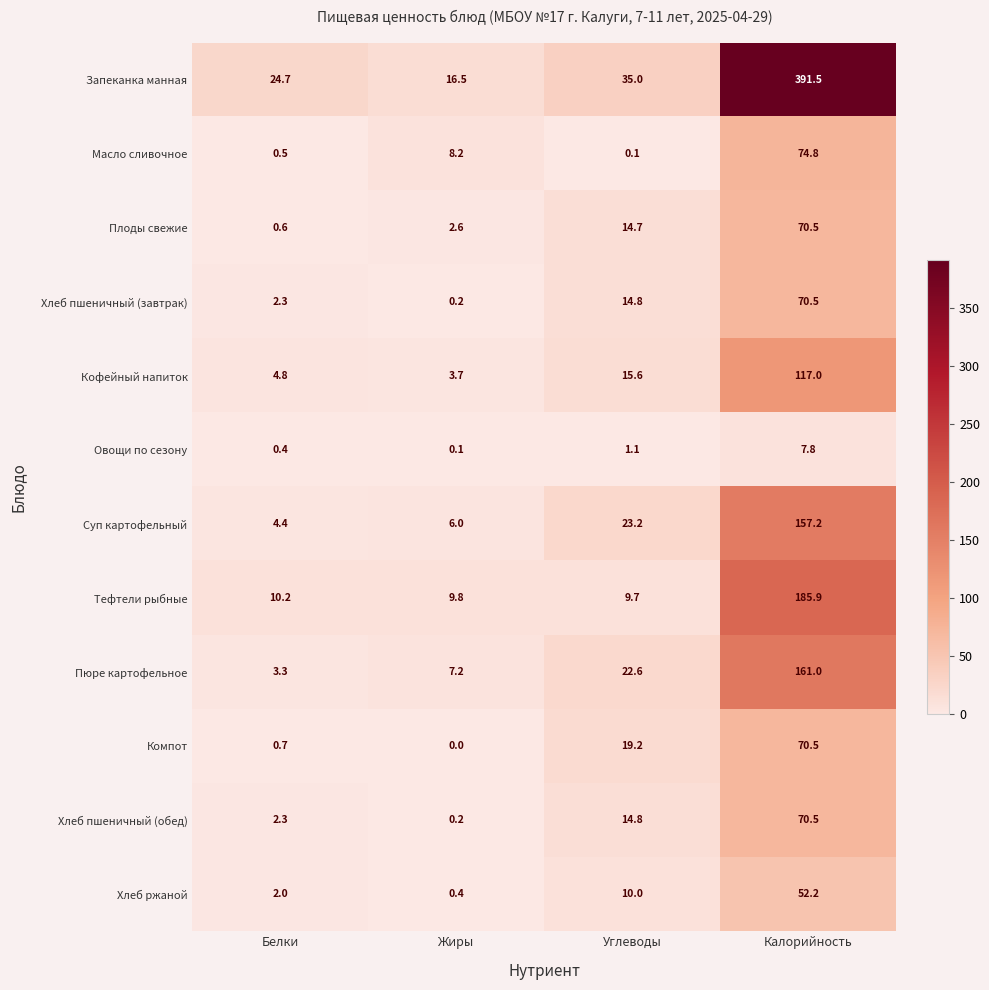

What is the sum of the Хлеб пшеничный (обед) values at Калорийность and Белки?

72.8